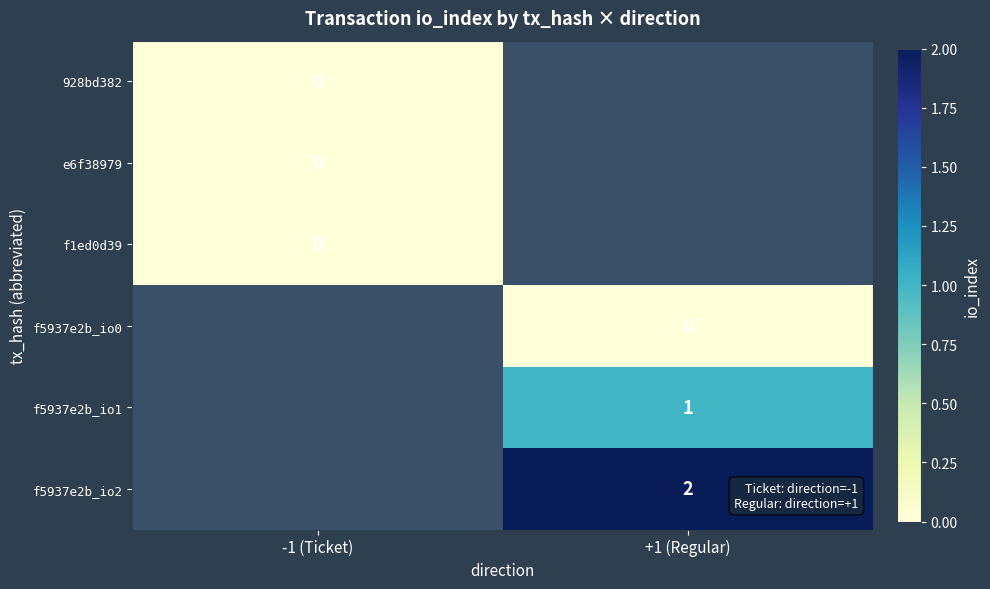

True or false: f5937e2b_io1 has a value of 1 at +1 (Regular).

True